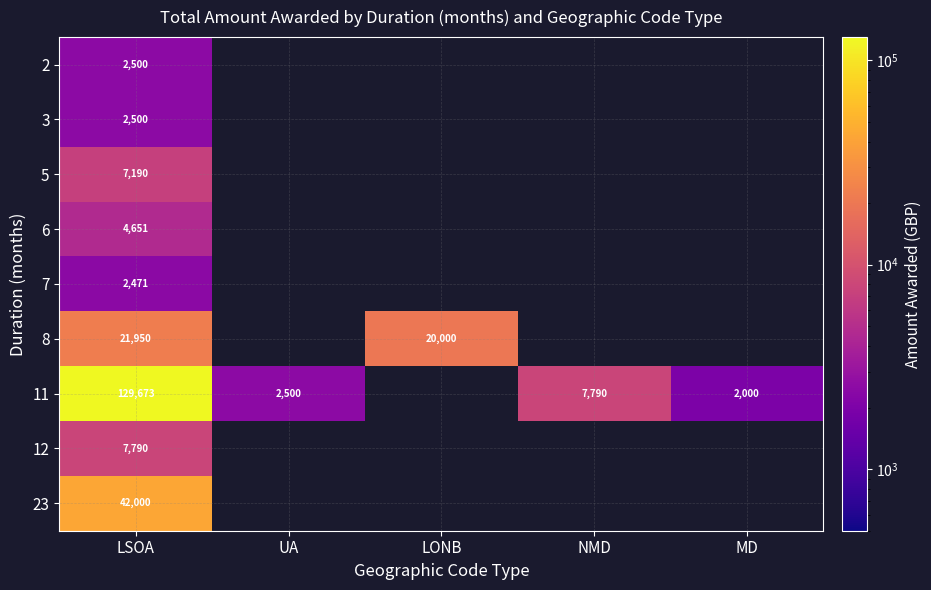

Is it true that 3 equals 2500 at LSOA?

True